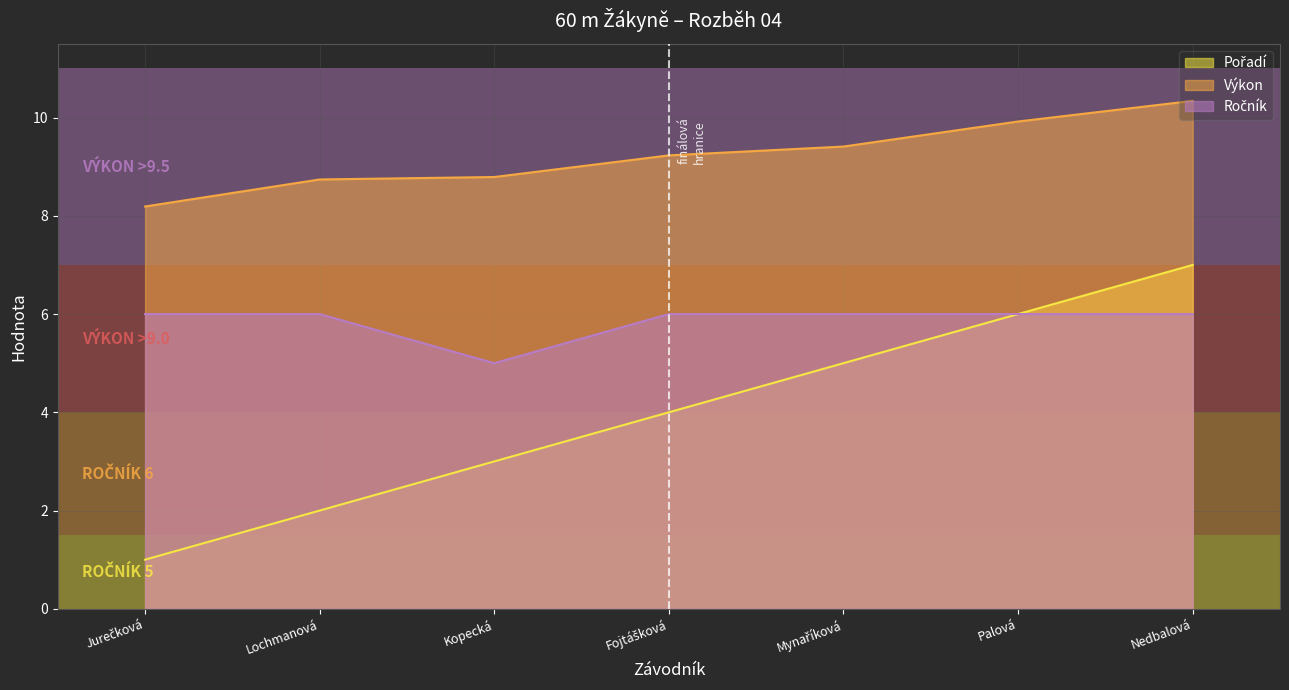

The value of Výkon at Palová is 3.6. True or false?

False